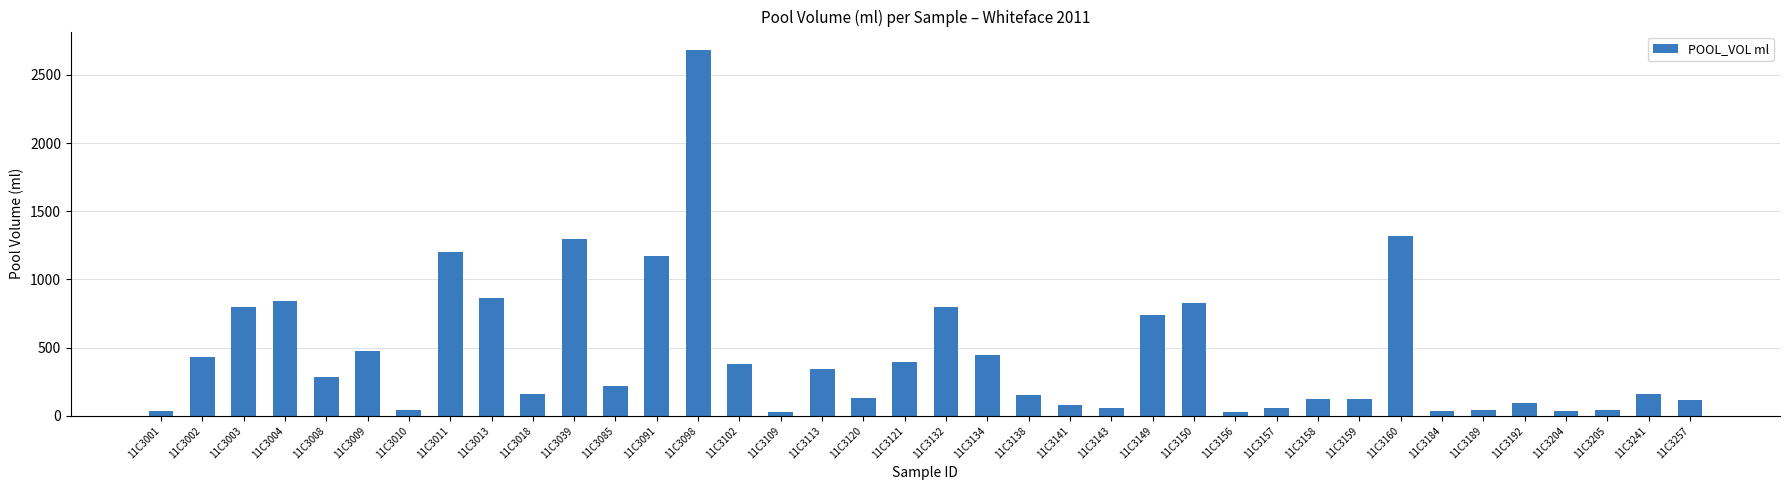

What is the ratio of the value at 11C3004 to the value at 11C3192?

8.8